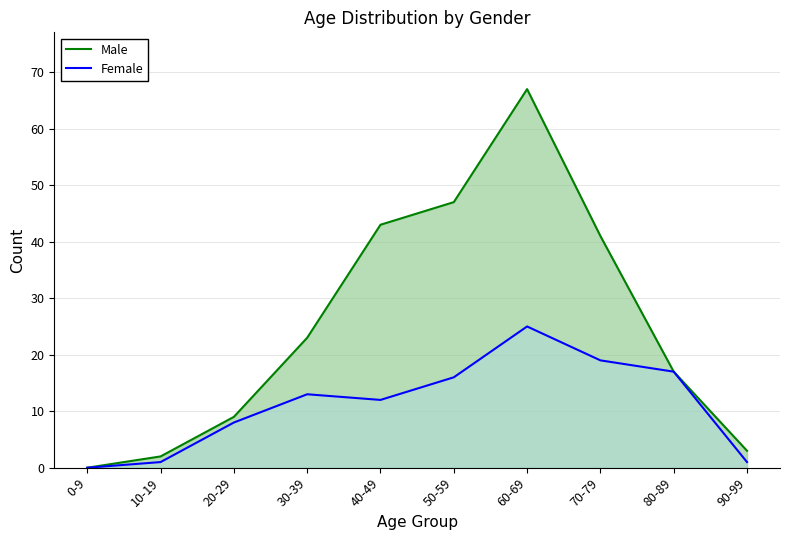

At which label does Male reach its minimum?

0-9